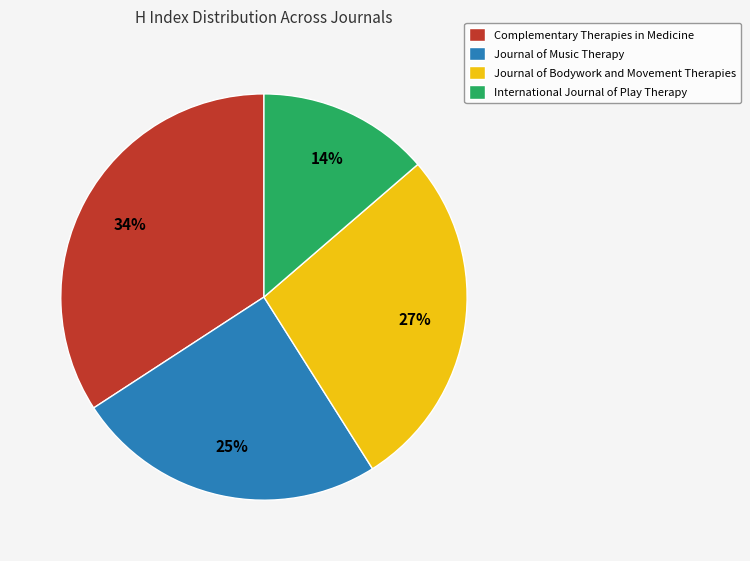

Which slice is the smallest?

International Journal of Play Therapy